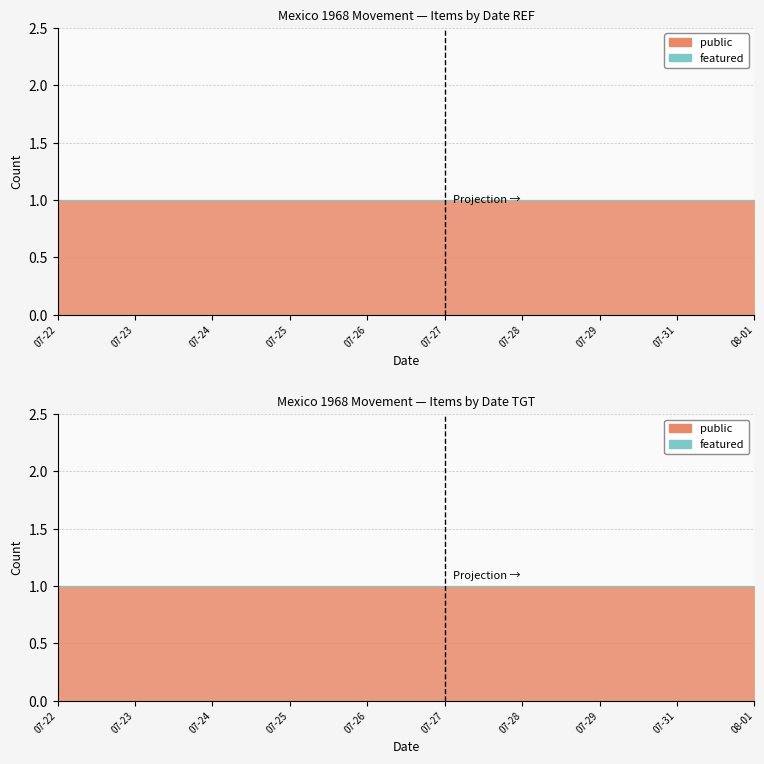

True or false: featured has more than 0 points higher than both neighbors.

False